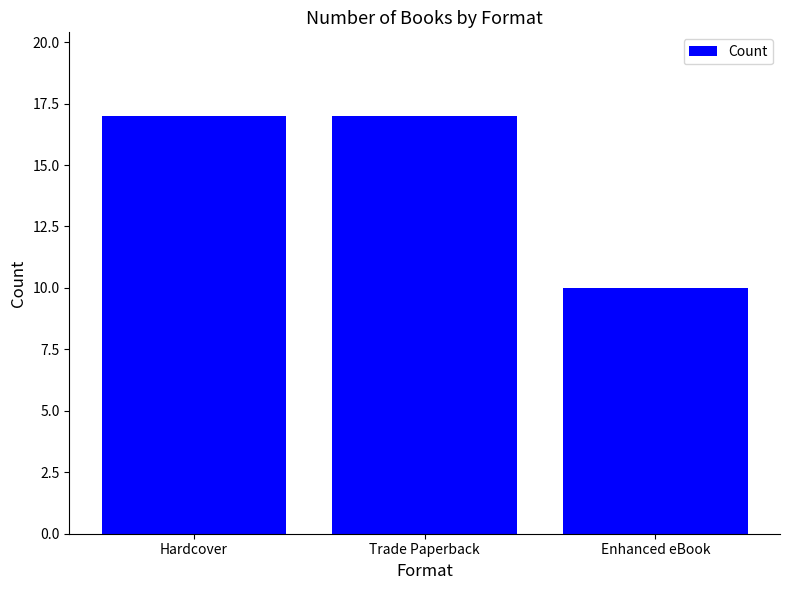

What is the change in value from Trade Paperback to Enhanced eBook?

-7